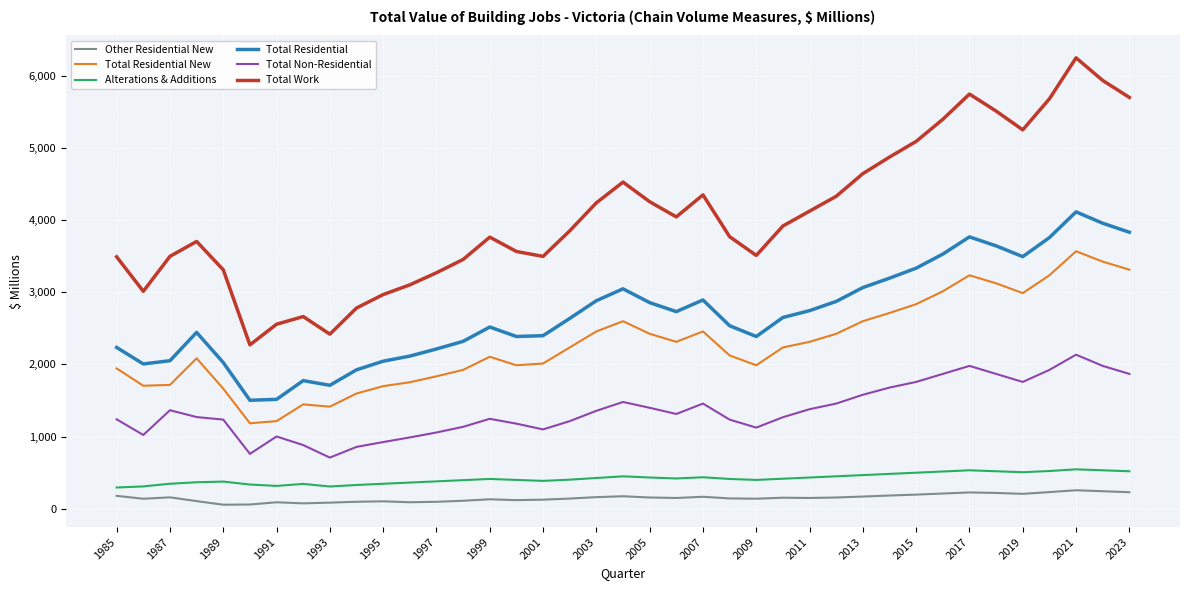

True or false: Total Residential and Alterations & Additions intersect in this chart.

False